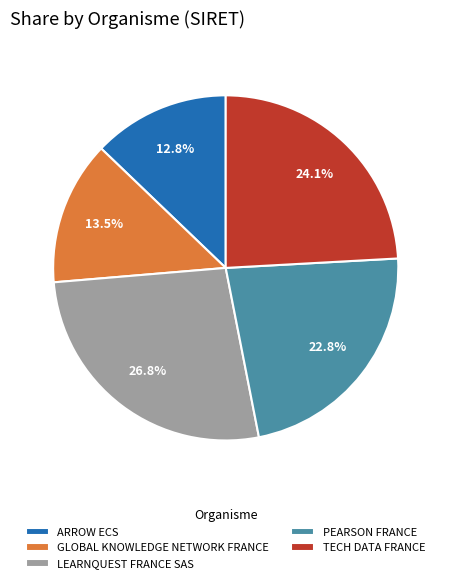

Which has a higher value, TECH DATA FRANCE or ARROW ECS?

TECH DATA FRANCE